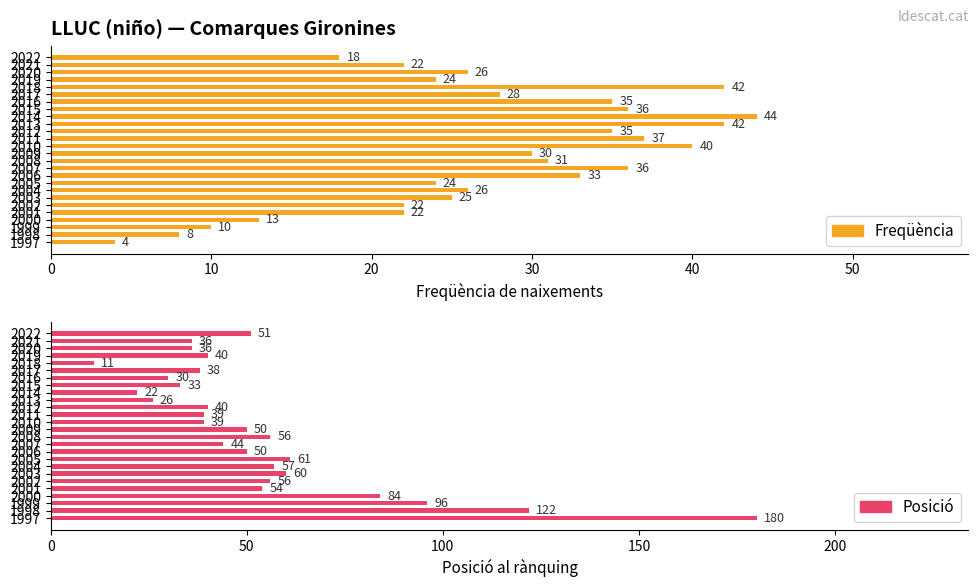

Reading left to right, what are all the values shown in this chart?

Frecuència: 18	22	26	24	42	28	35	36	44	42	35	37	40	30	31	36	33	24	26	25	22	22	13	10	8	4
Posició: 51	36	36	40	11	38	30	33	22	26	40	39	39	50	56	44	50	61	57	60	56	54	84	96	122	180